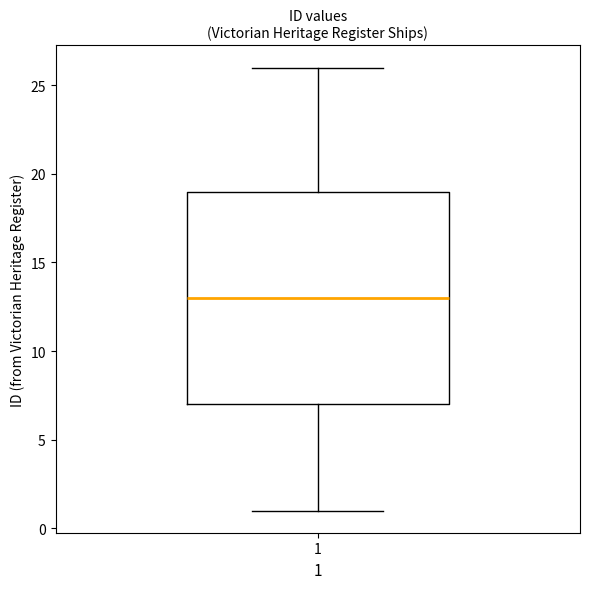

Where does the median line of the box at x = 1 sit on the y-axis? The values are not printed on the chart, so give them approximately, as read against the axis.

13